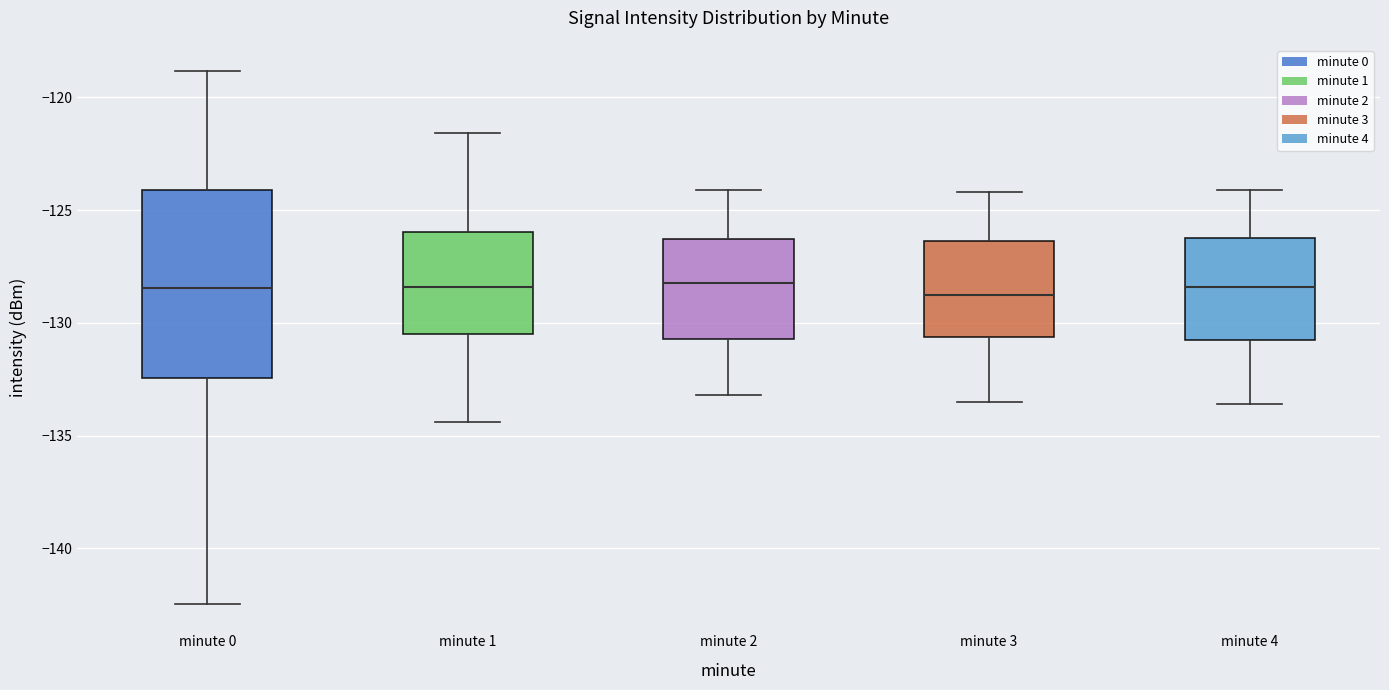

Where does the lower whisker of the box for minute 4 end on the y-axis? The values are not printed on the chart, so give them approximately, as read against the axis.

-133.5